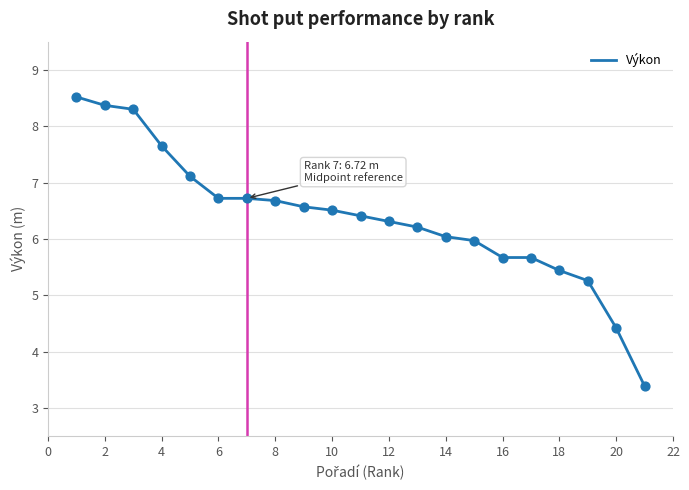

What is the difference between the maximum and minimum values?

5.1